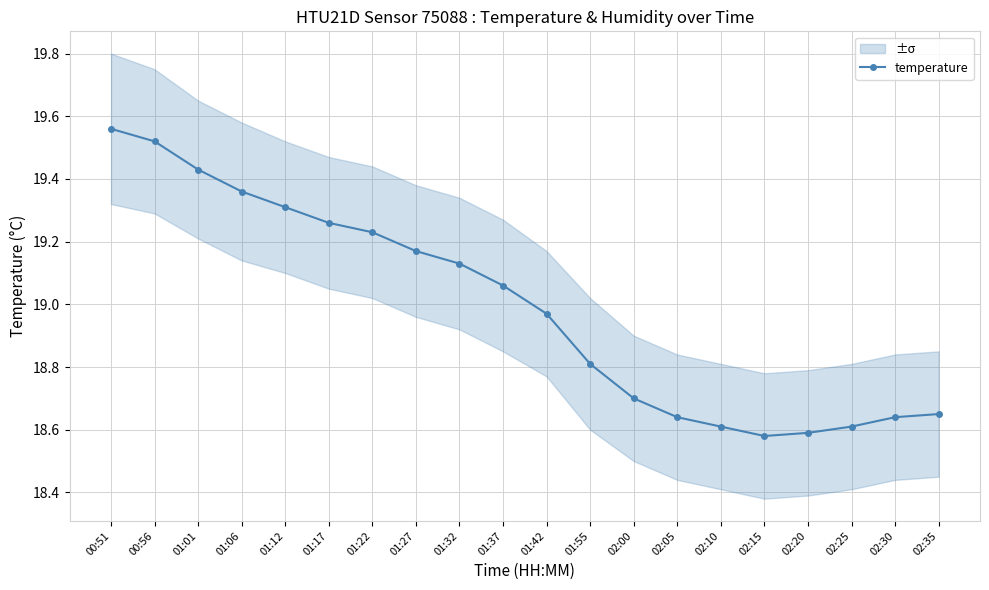

What is the difference between the maximum and minimum values?

1.0